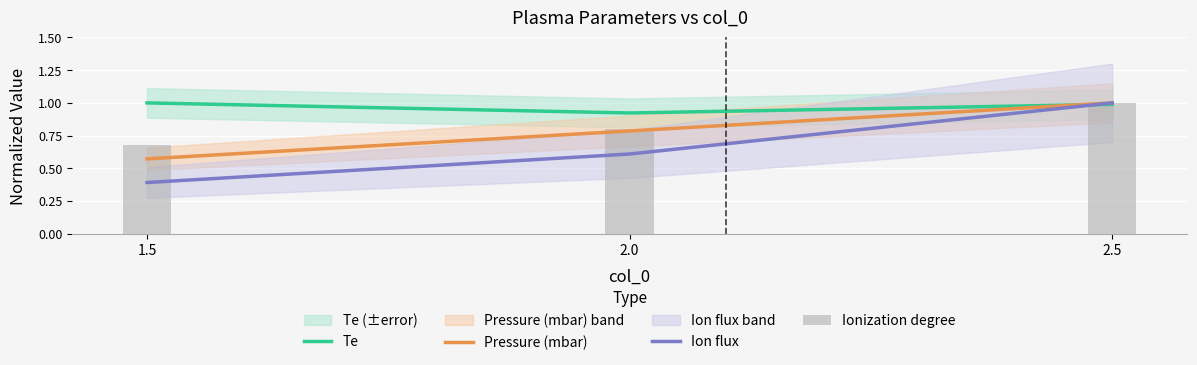

List the series in order of their peak value, highest first.

Te, Pressure (mbar), Ion flux, Ionization degree